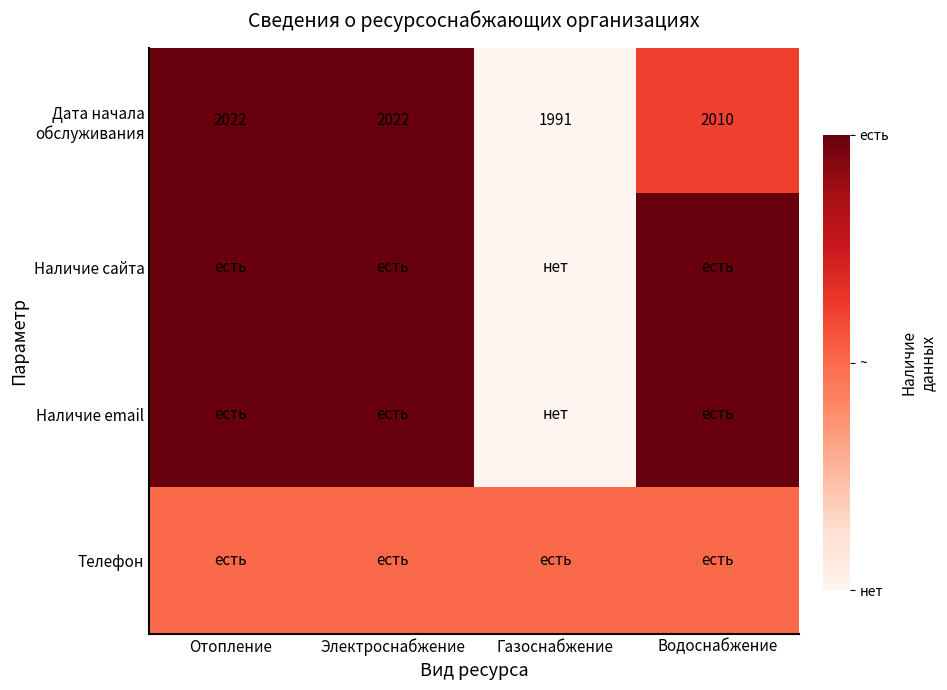

The value of Наличие email at Отопление is 1.0. True or false?

True